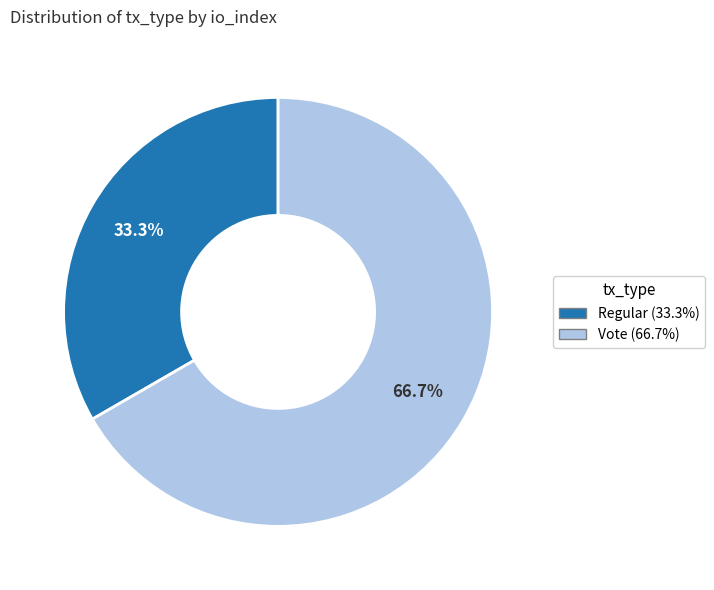

To the nearest percent, what is the combined percentage of Regular and Vote?

100%